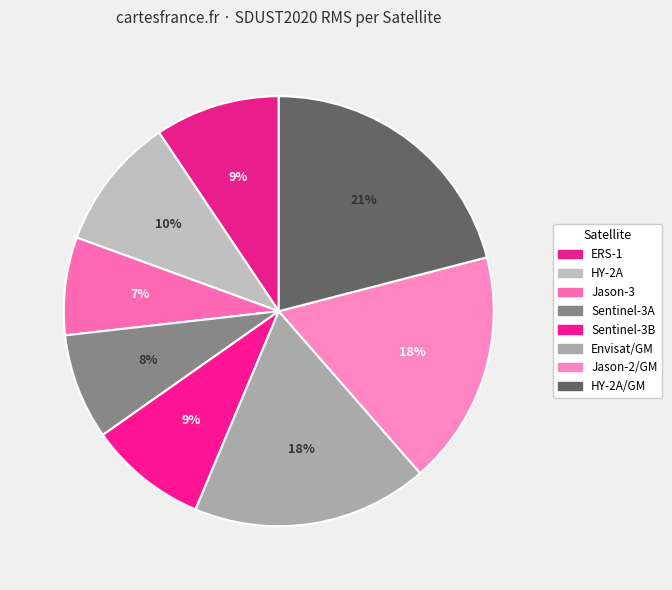

How many segments does this pie chart have?

8